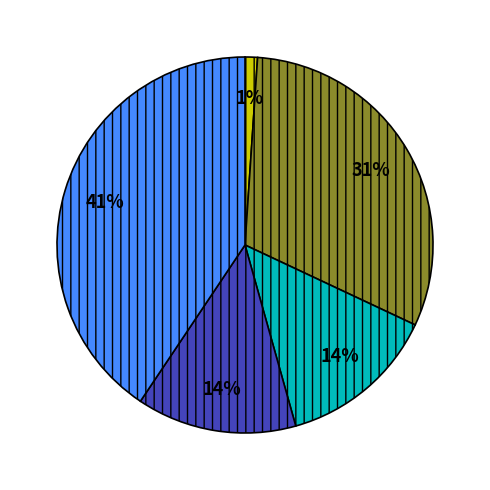

To the nearest percent, what is the difference between the largest and smallest slice percentages?

40%